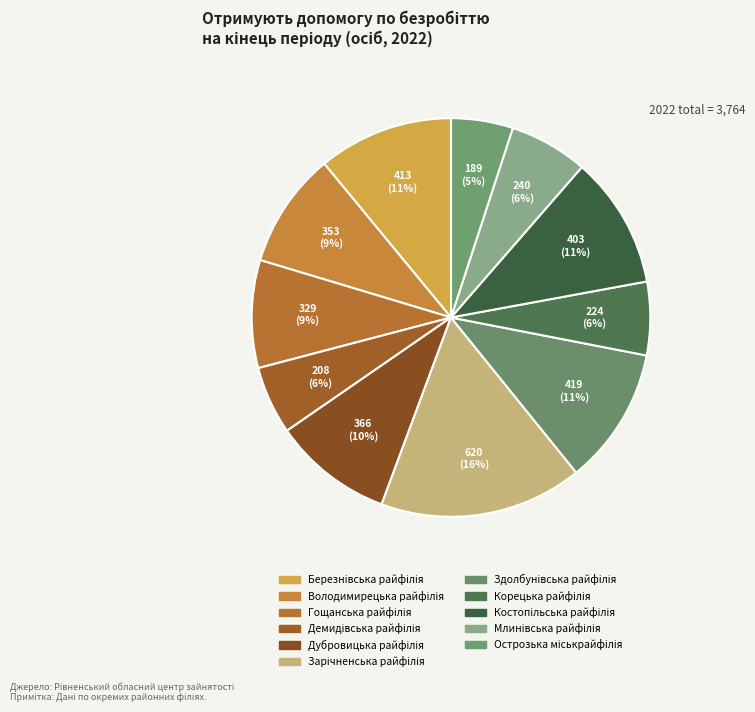

To the nearest percent, what percentage of the pie is Корецька райфілія?

6%